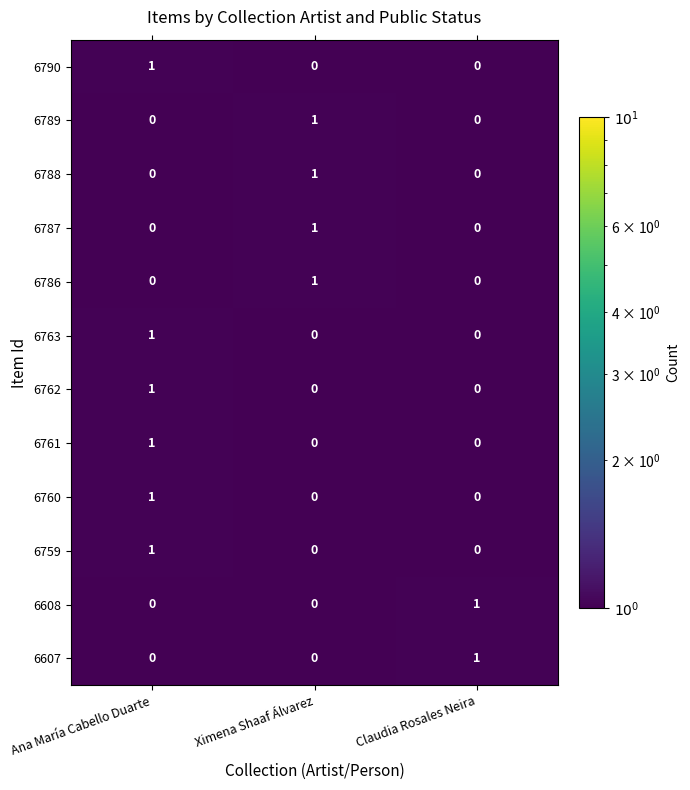

The value of 6789 at Ana María Cabello Duarte is 0. True or false?

True